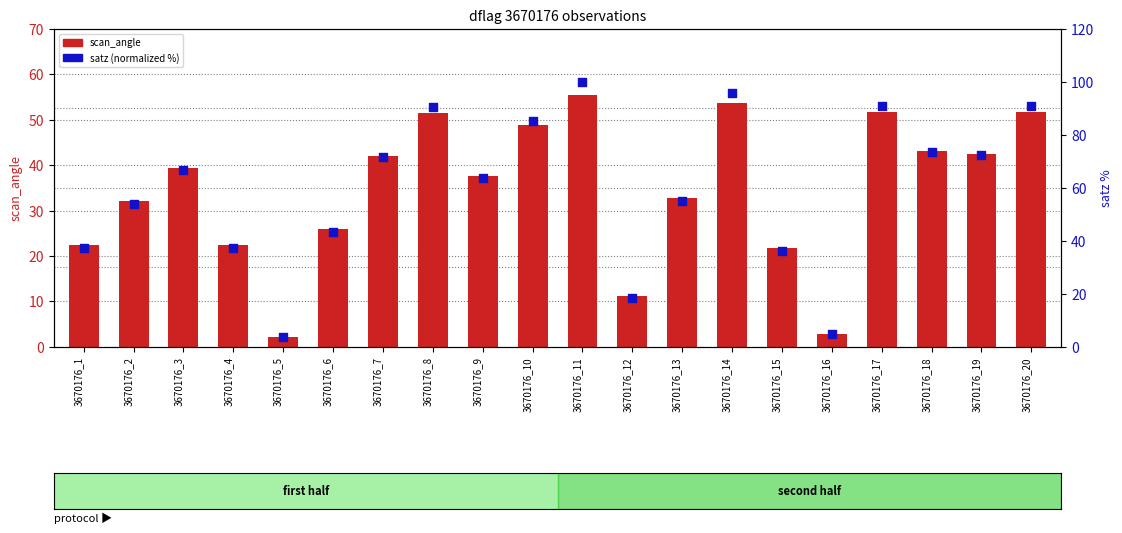

Which series reaches the maximum Y coordinate?

satz (norm %)